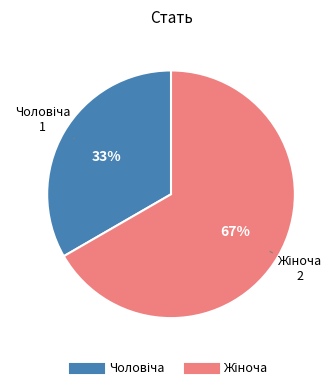

Is there any slice that represents more than half of the pie?

Yes